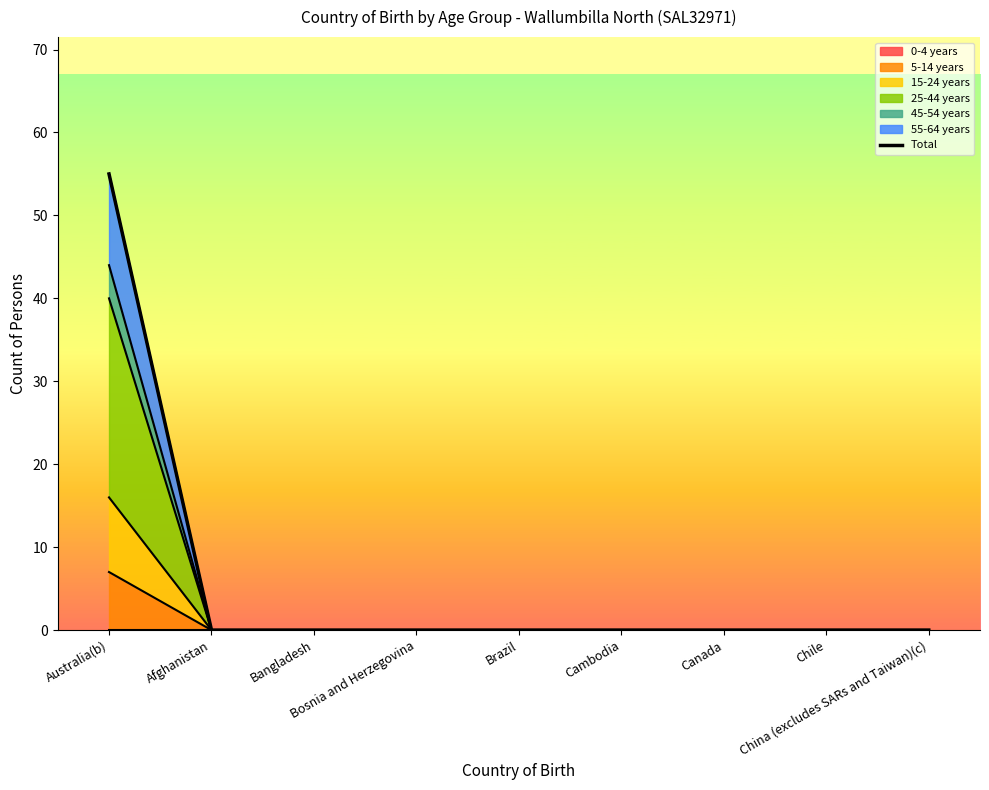

True or false: the data shows 0 at China (excludes SARs and Taiwan)(c).

True